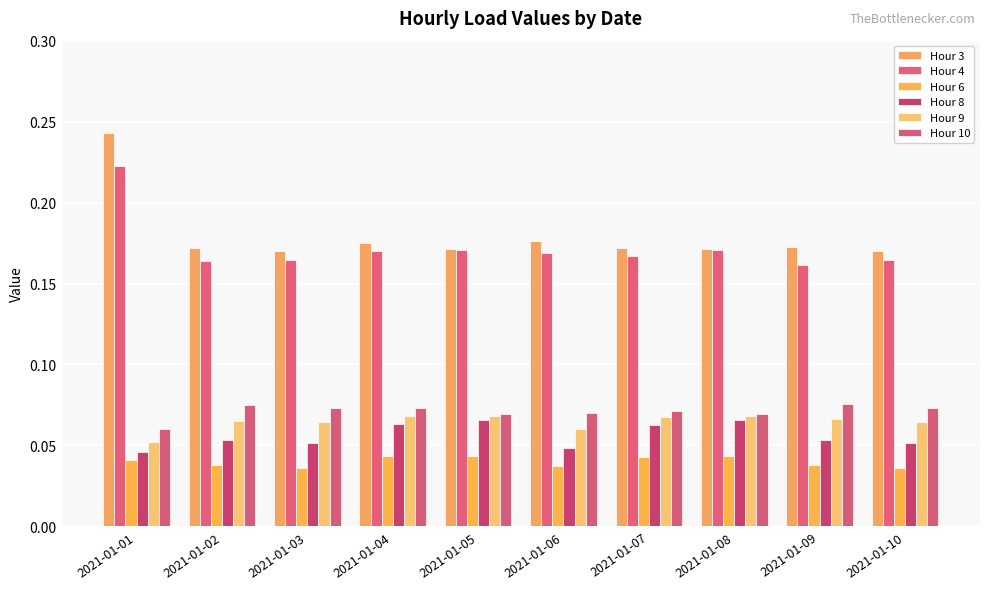

Count the Hour 6 values in the range 0 to 1.

10